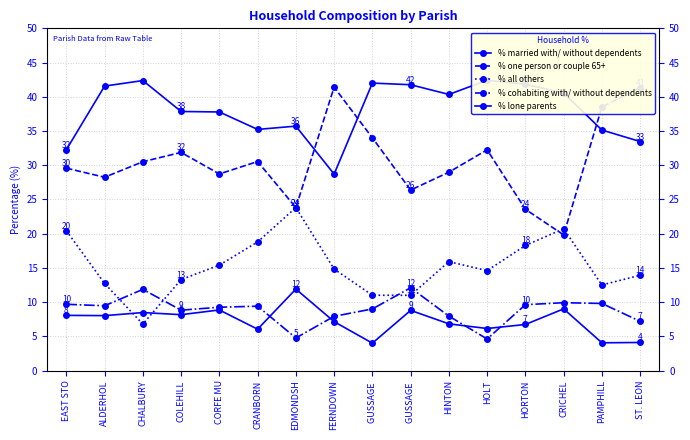

At how many categories does at least one series exceed 19?

16